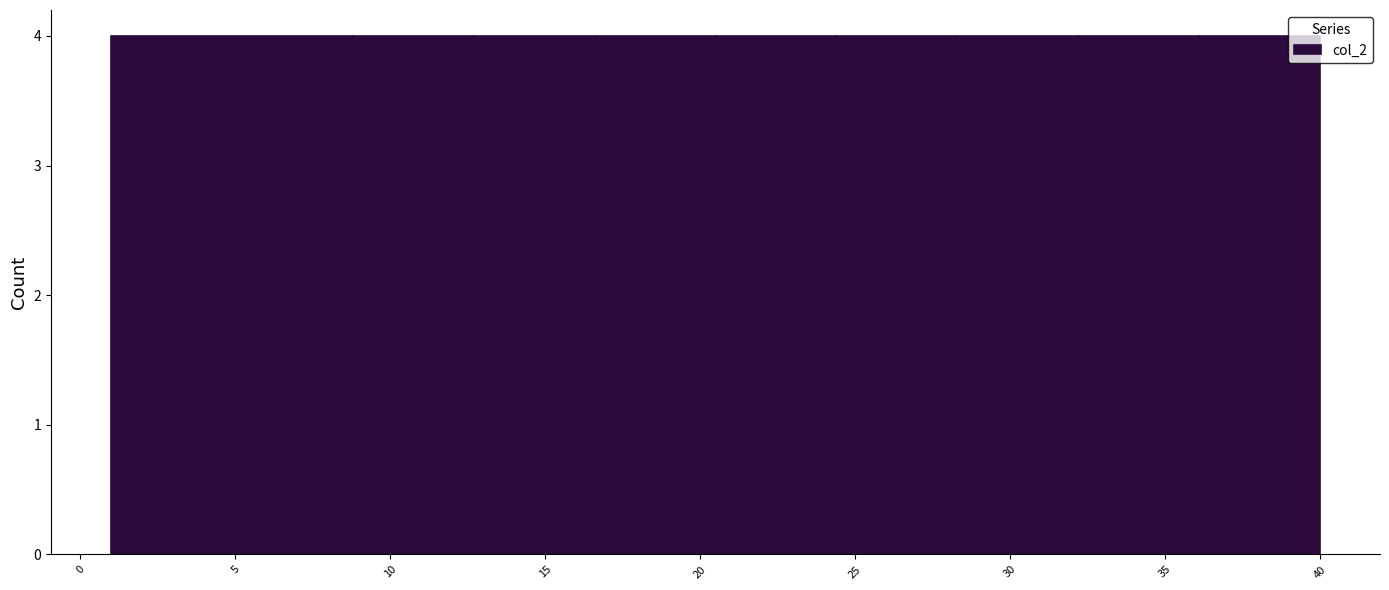

How tall is the bar that spans 16.6 to 20.5 on the x-axis? Neither the bar edges nor the heights are printed on the chart, so give them approximately, as read against the axes.

4